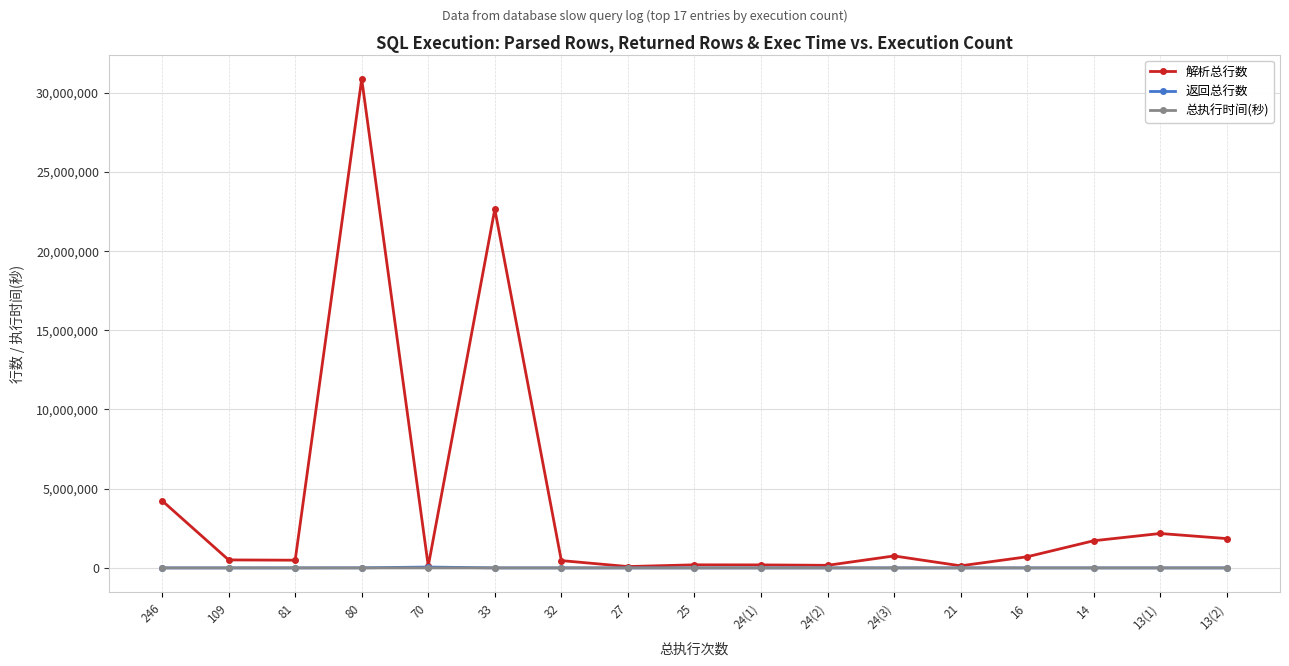

Is the value of 解析总行数 at 246 greater than the value of 返回总行数 at 109?

Yes